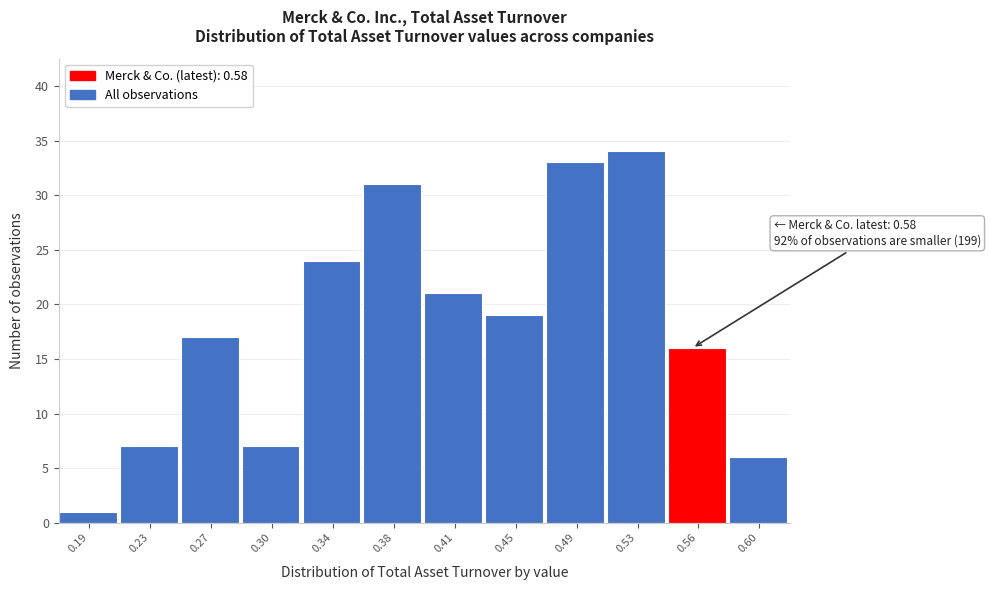

Reading left to right, transcribe all the data shown in this chart.

0.19=1	0.23=7	0.27=17	0.30=7	0.34=24	0.38=31	0.41=21	0.45=19	0.49=33	0.53=34	0.56=16	0.60=6